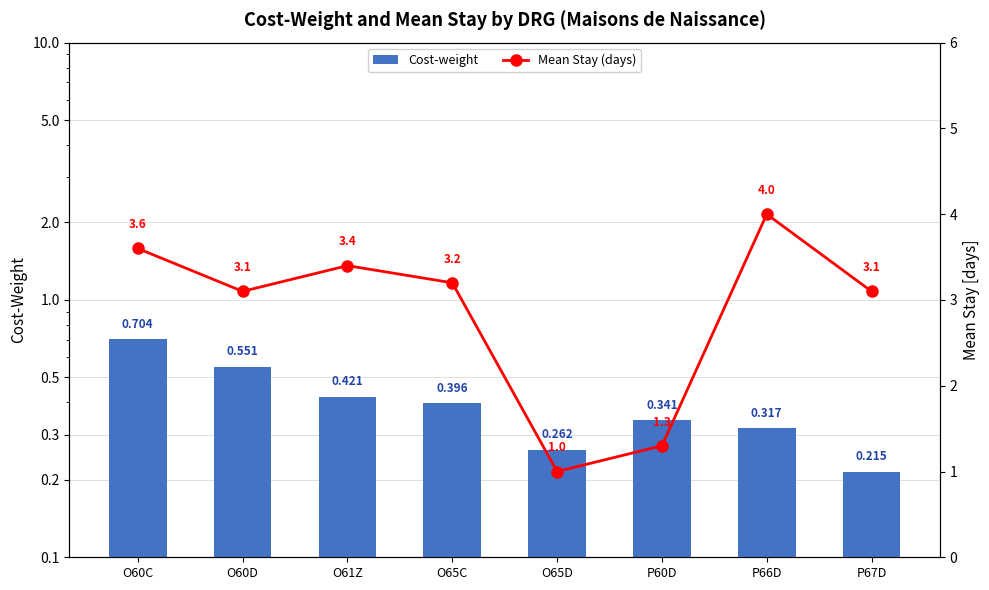

True or false: Mean Stay (days) has a value of 0.7 at O65D.

False